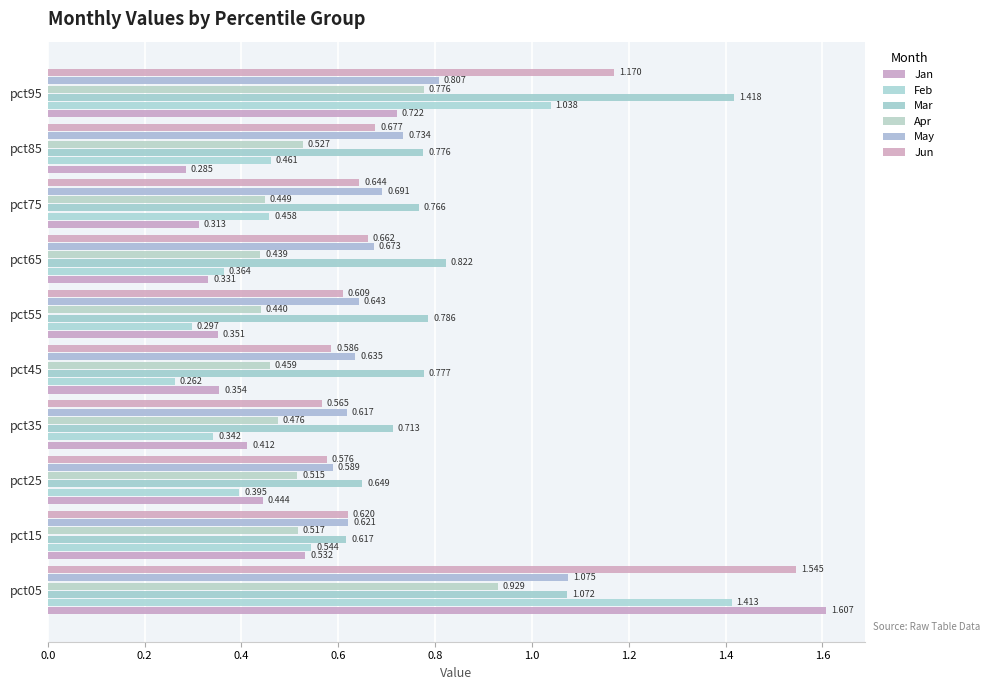

Count the number of data series in this chart.

6